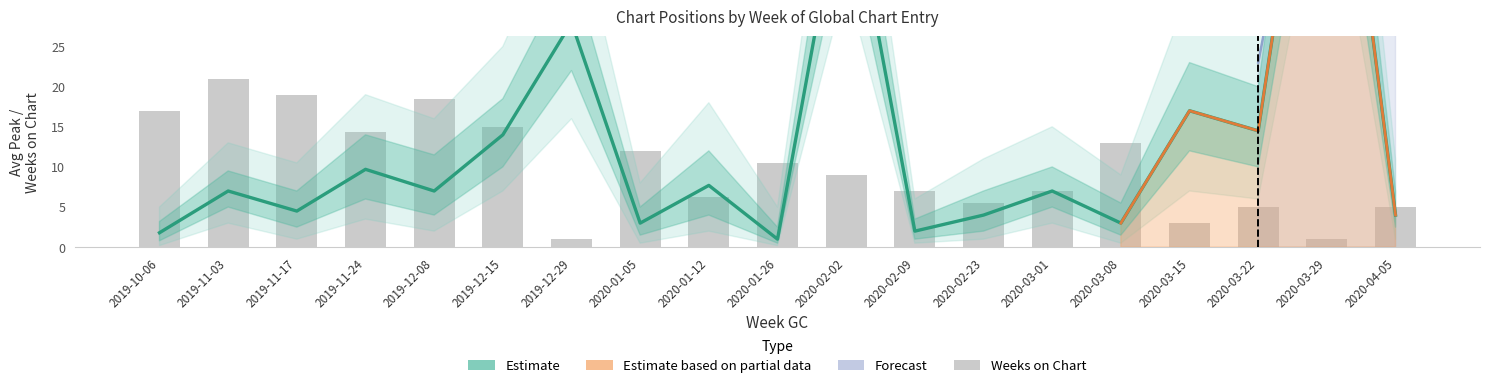

Which category has the highest value across all series?

2020-03-29